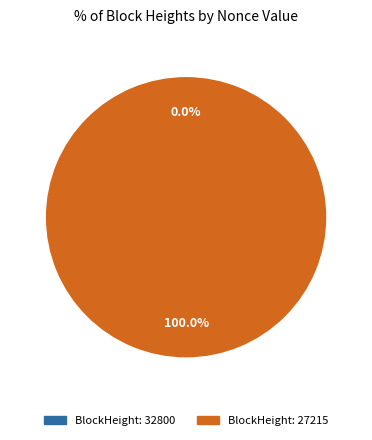

What is the total percentage of 27215 and 32800?

100.0%